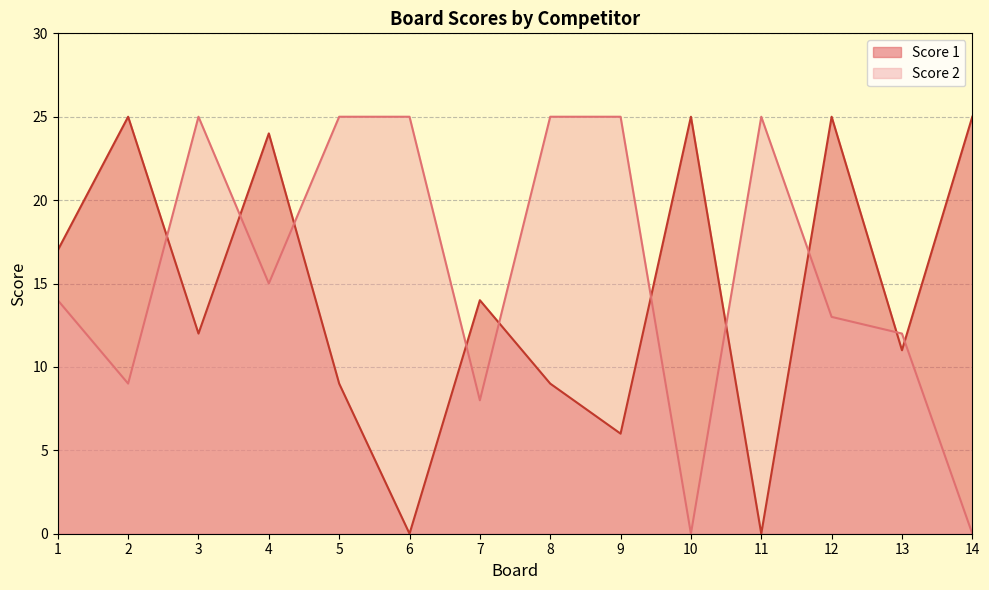

At which label does Score 2 reach its peak?

3